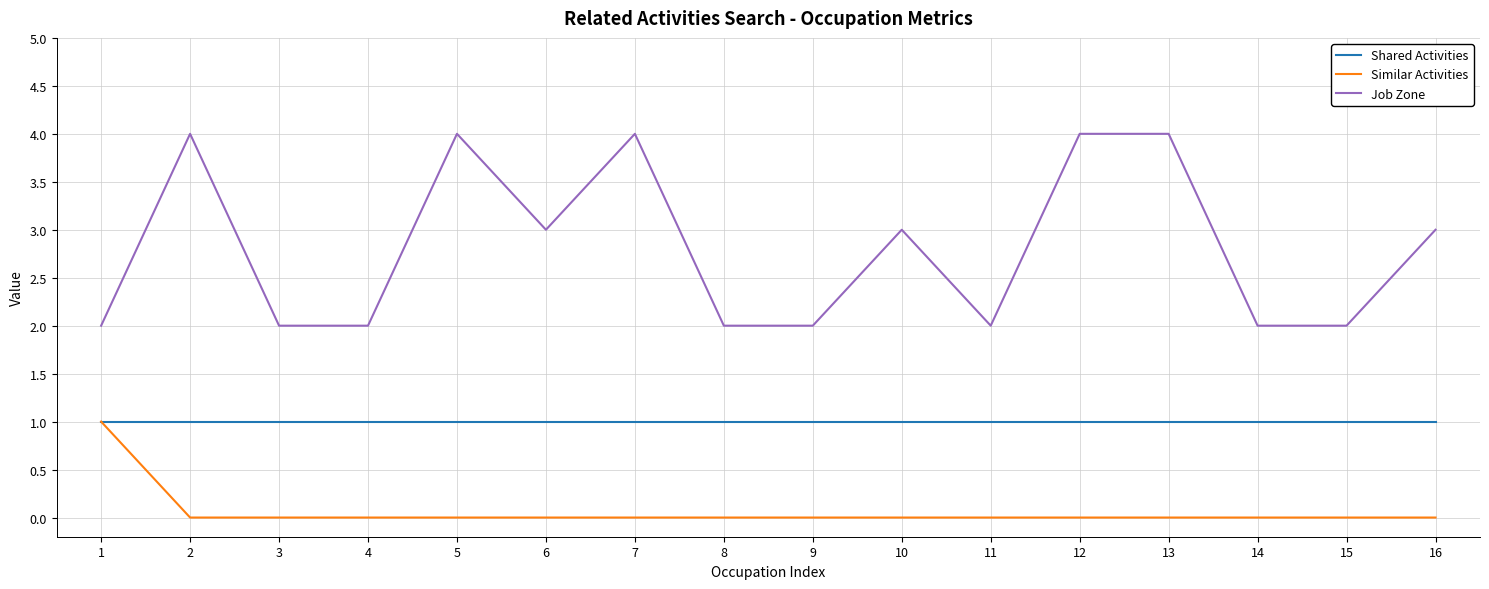

What is the difference between the highest and lowest values at 12?

4